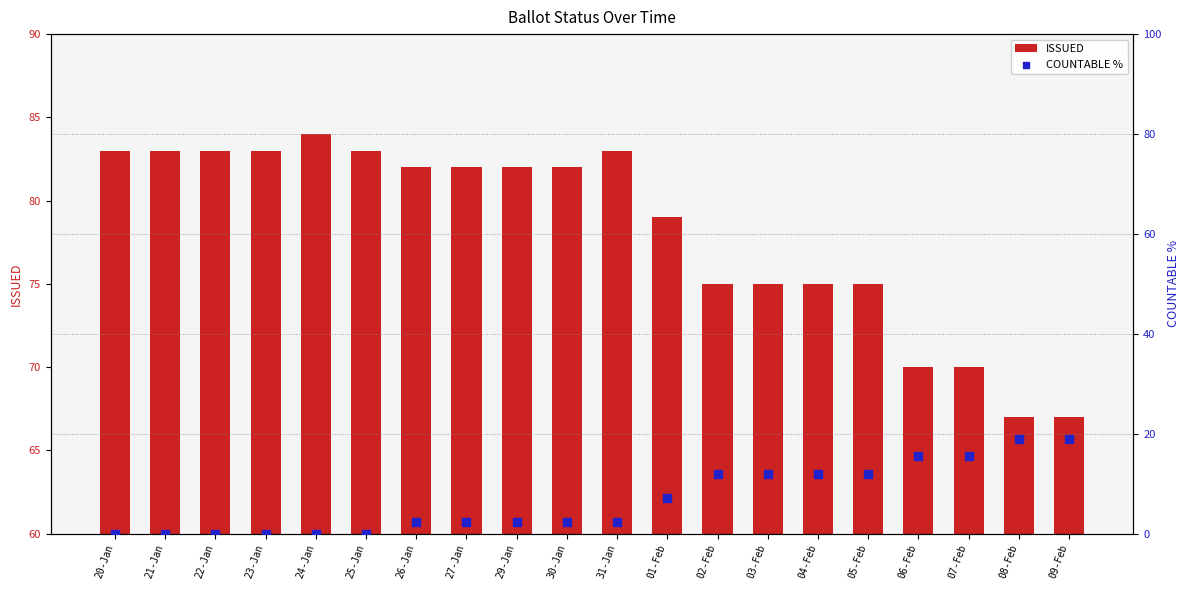

At how many categories does at least one series exceed 31?

20